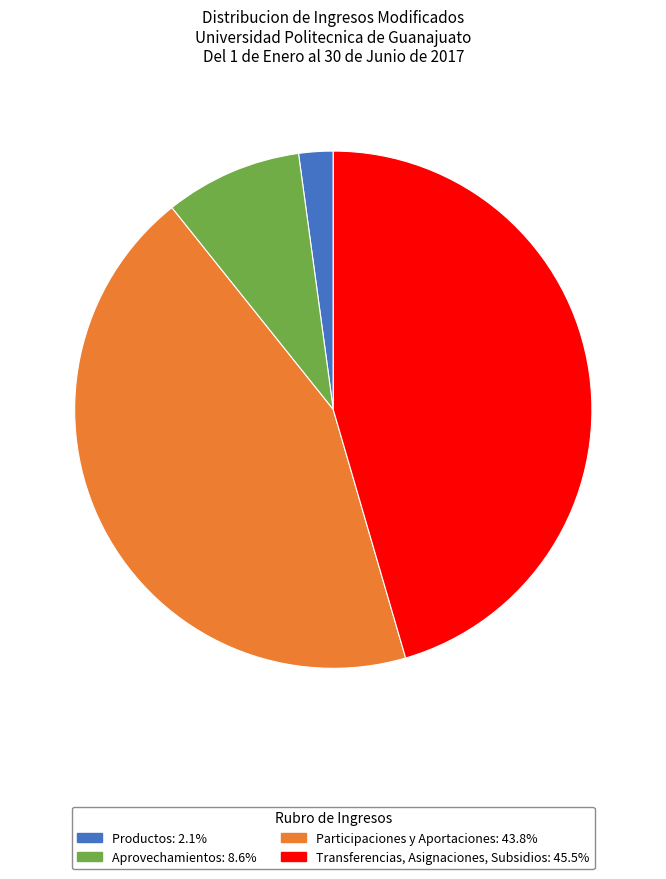

How many slices are in this pie chart?

4